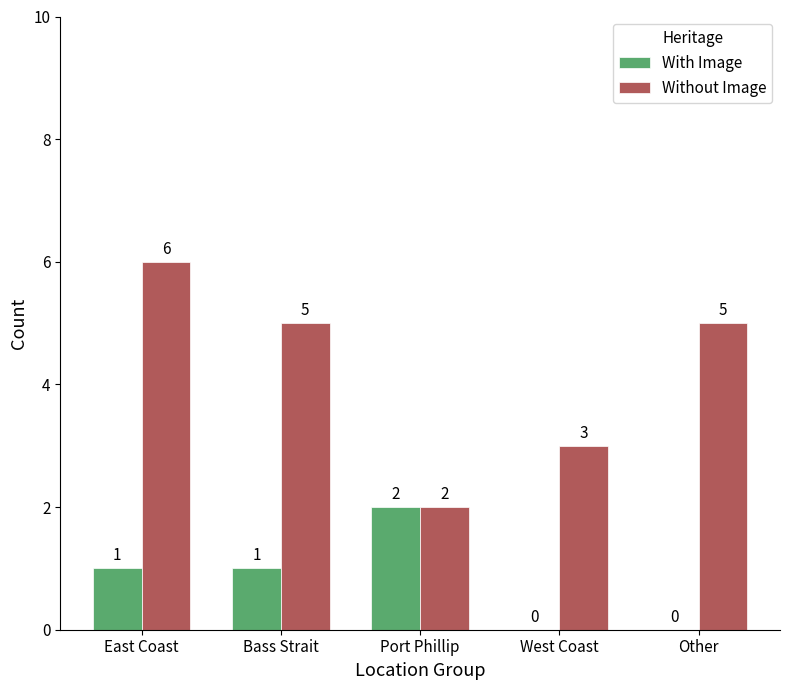

What is the sum of the With Image values at Port Phillip and East Coast?

3